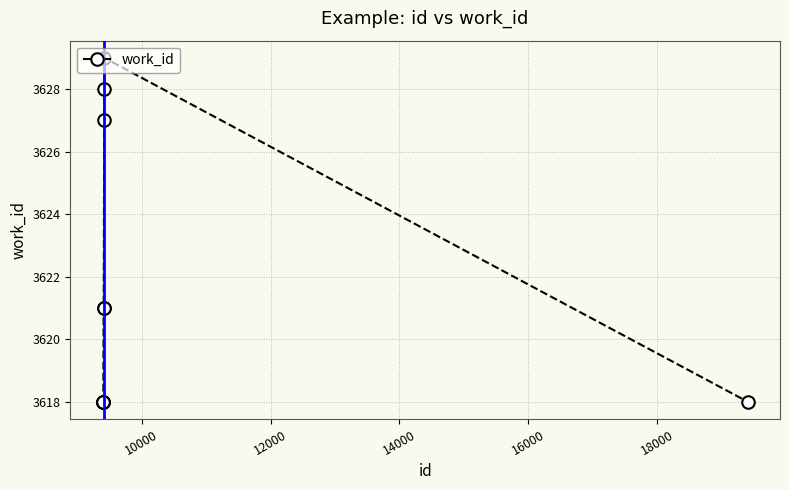

What is the minimum value shown in the chart?

3618